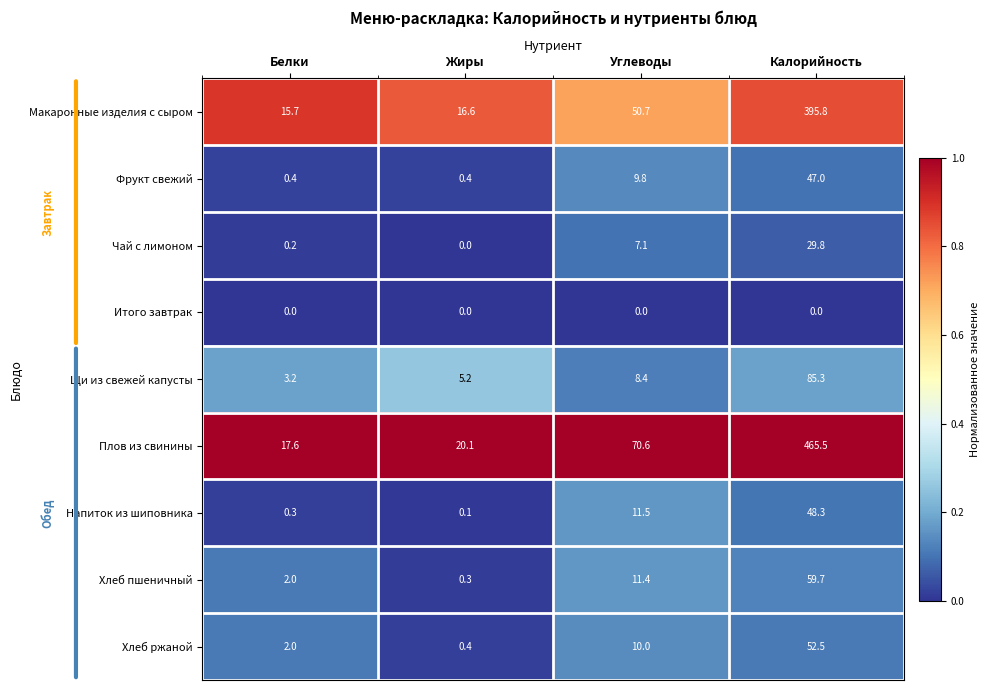

Between Белки and Калорийность, which series saw the biggest shift?

Плов из свинины